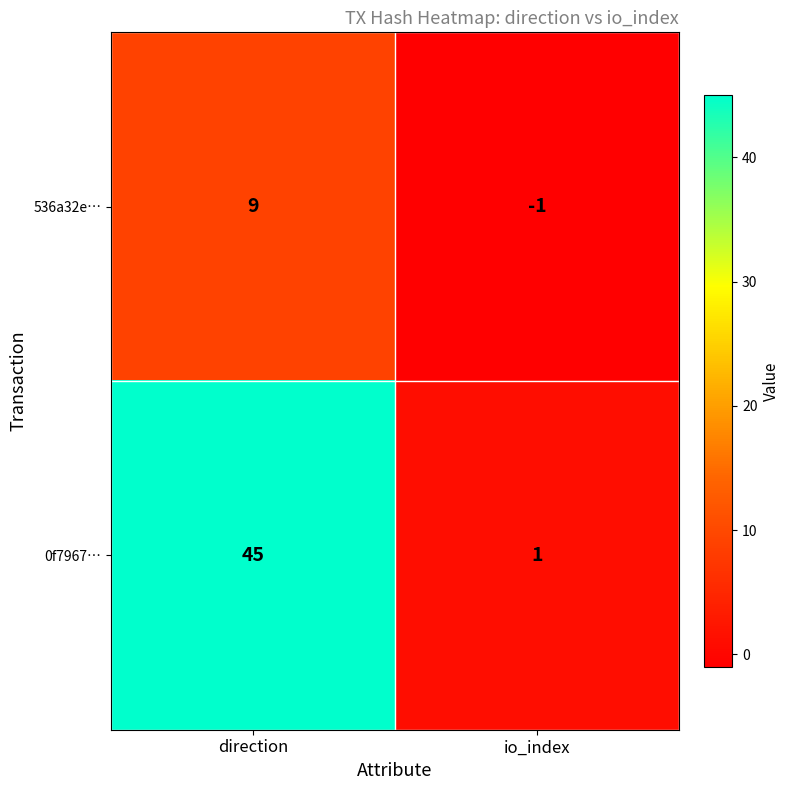

Is it true that 0f7967… equals 45 at direction?

True